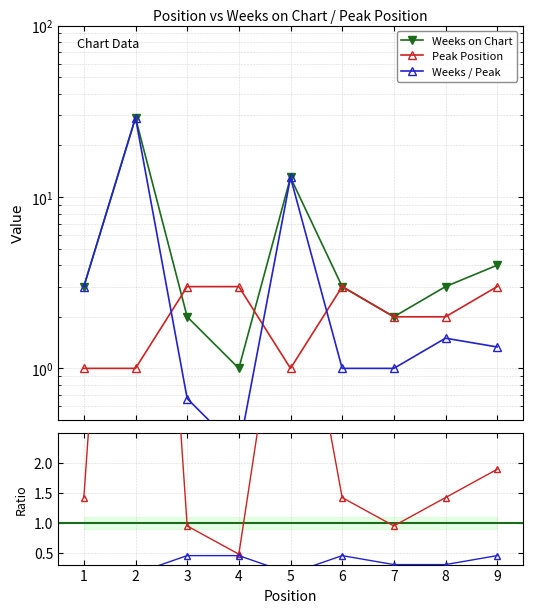

True or false: Peak Position has a value of 2.0 at 8.

True